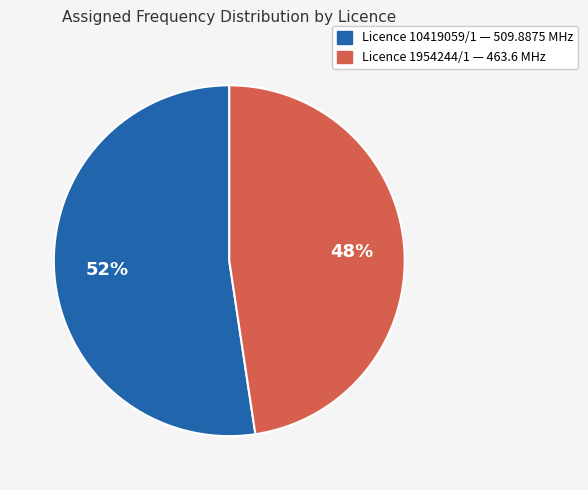

Count the number of slices in the pie.

2